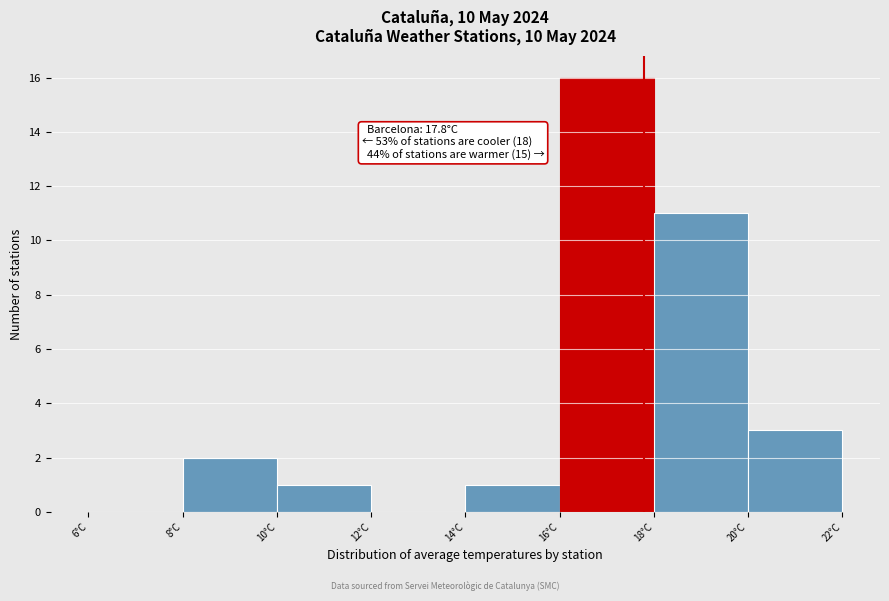

Which range on the x-axis has the tallest bar?

16 to 18